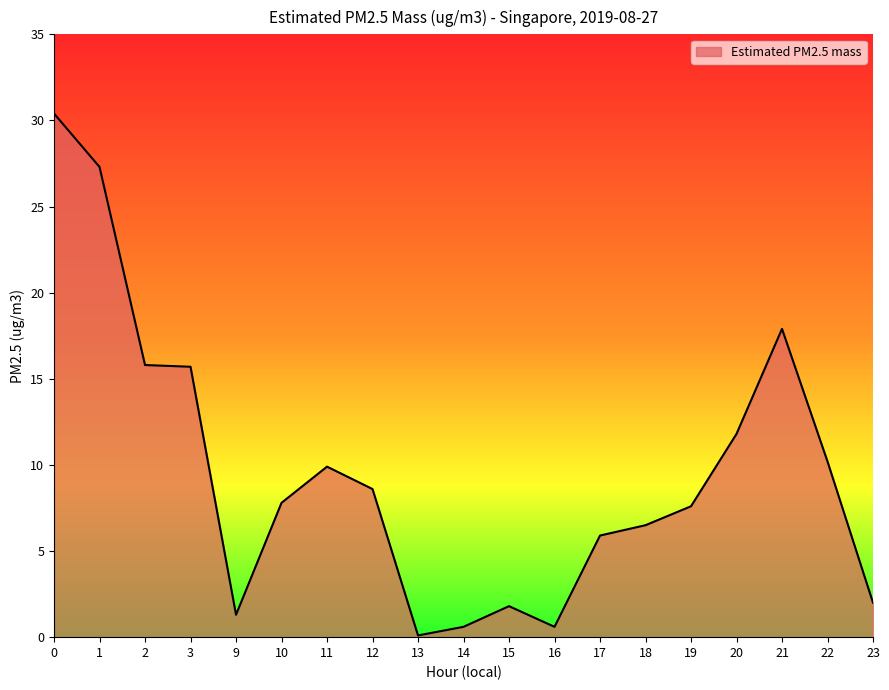

Between 17 and 20, which is larger?

20